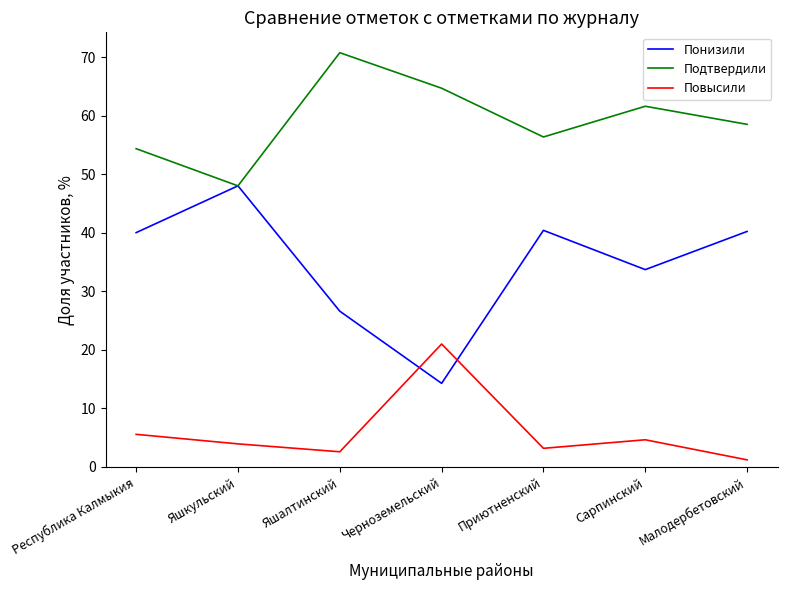

What is the lowest value of the Повысили series?

1.2